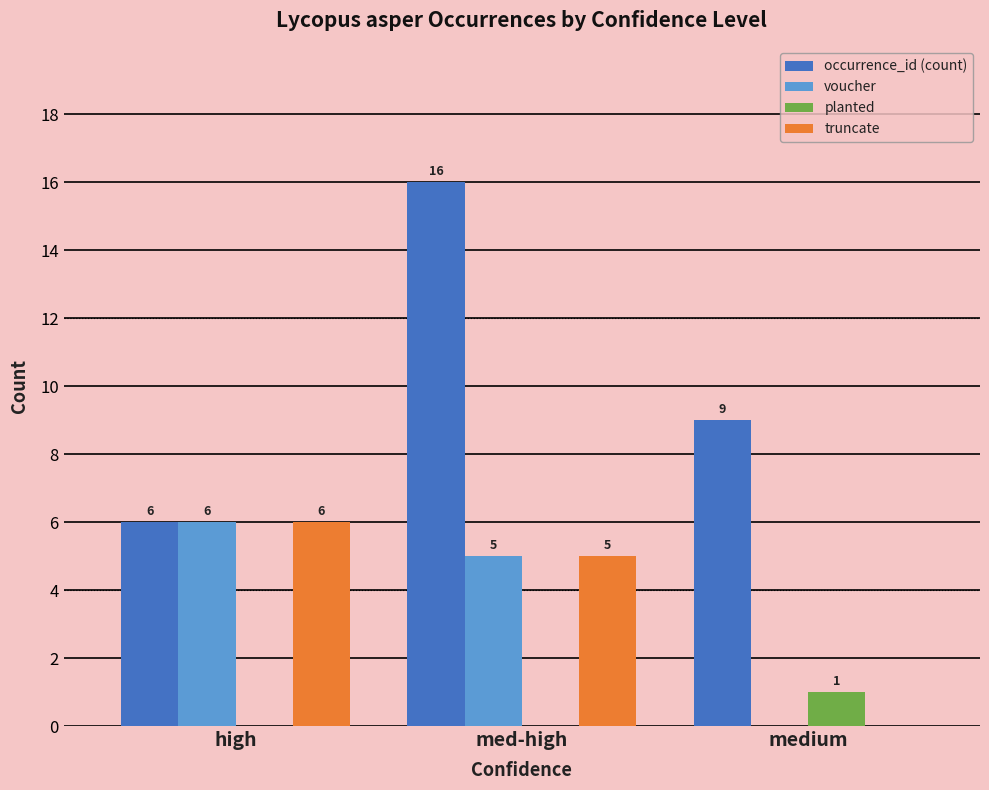

Which series has the largest total across all categories?

occurrence_id (count)